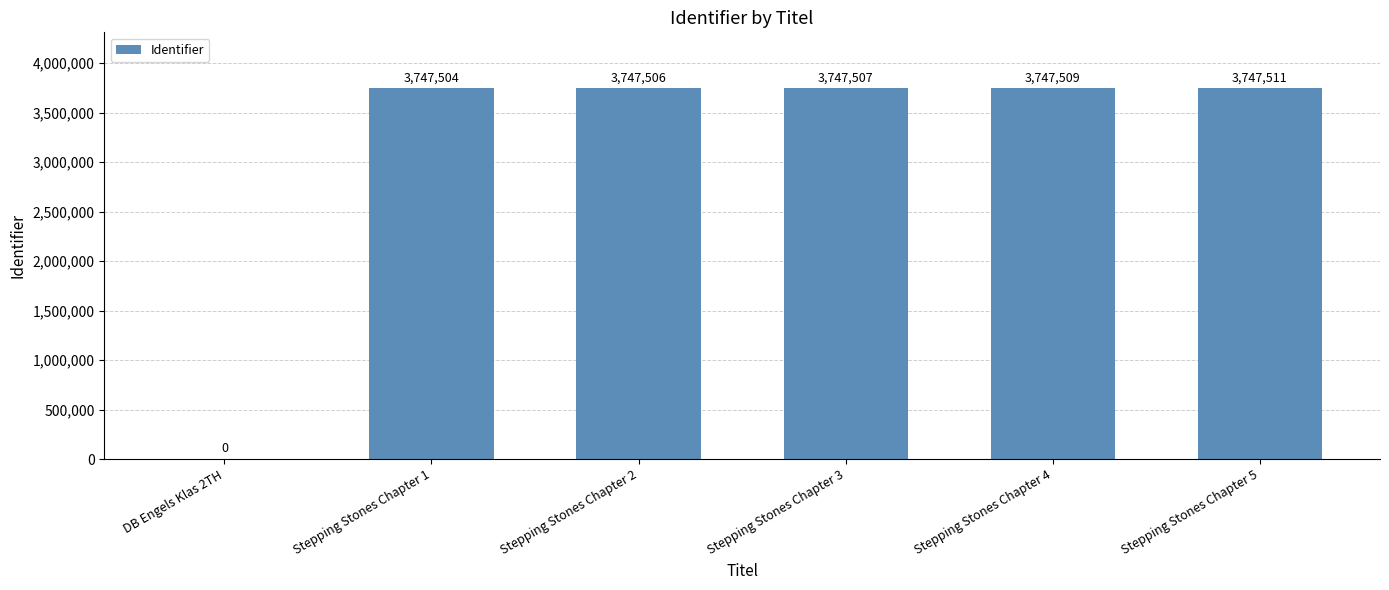

What is the sum of all values?

18737537